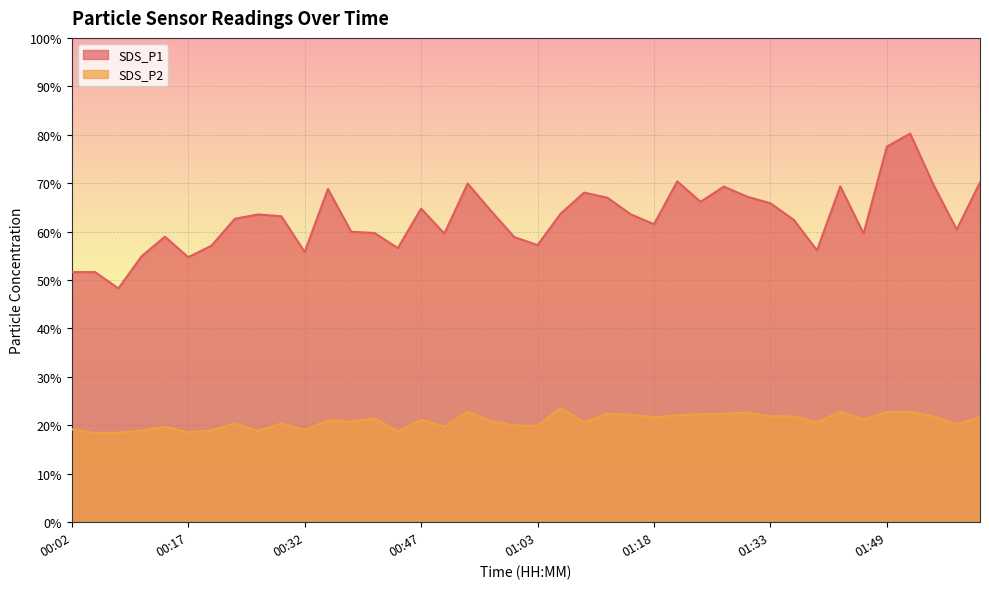

What is the value of the SDS_P1 point at the 8th from the left?

62.6